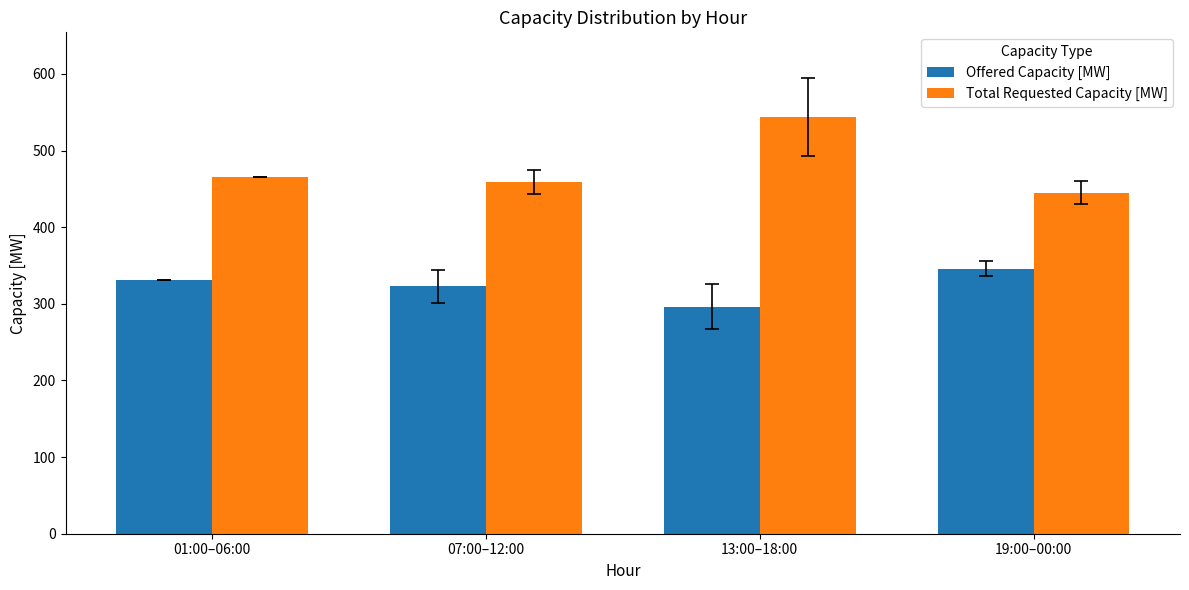

Is it true that Total Requested Capacity [MW] equals 261.2 at 01:00–06:00?

False